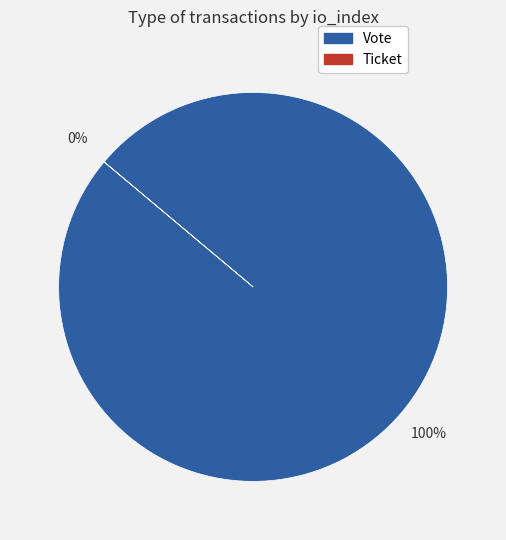

Is it true that Ticket is 0% of the pie?

True